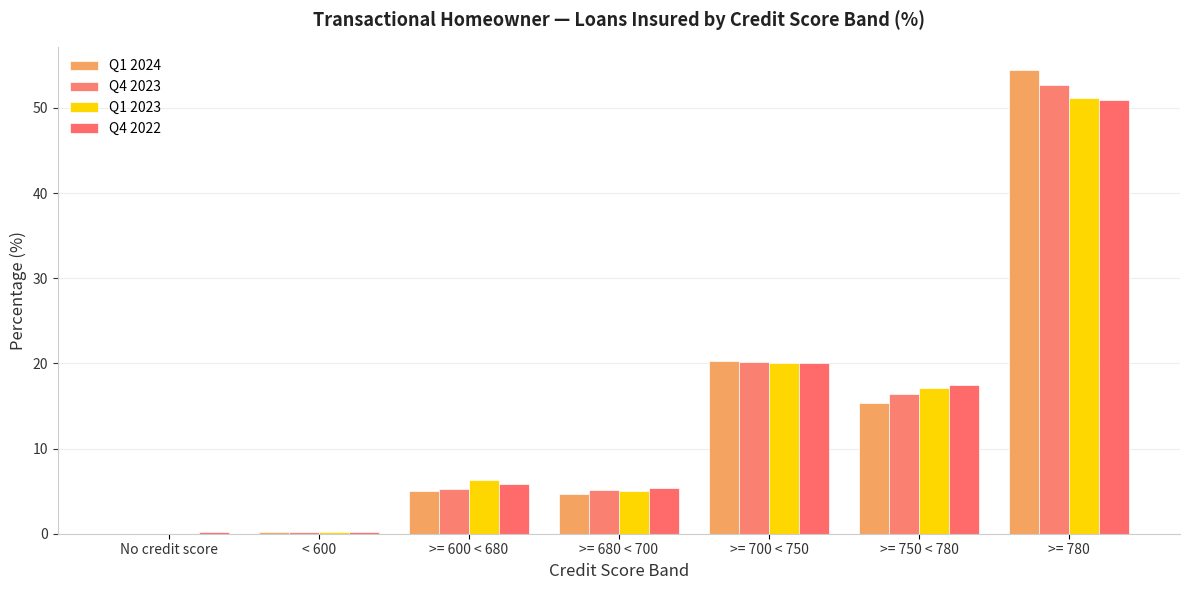

What is the maximum value shown in the chart?

54.5